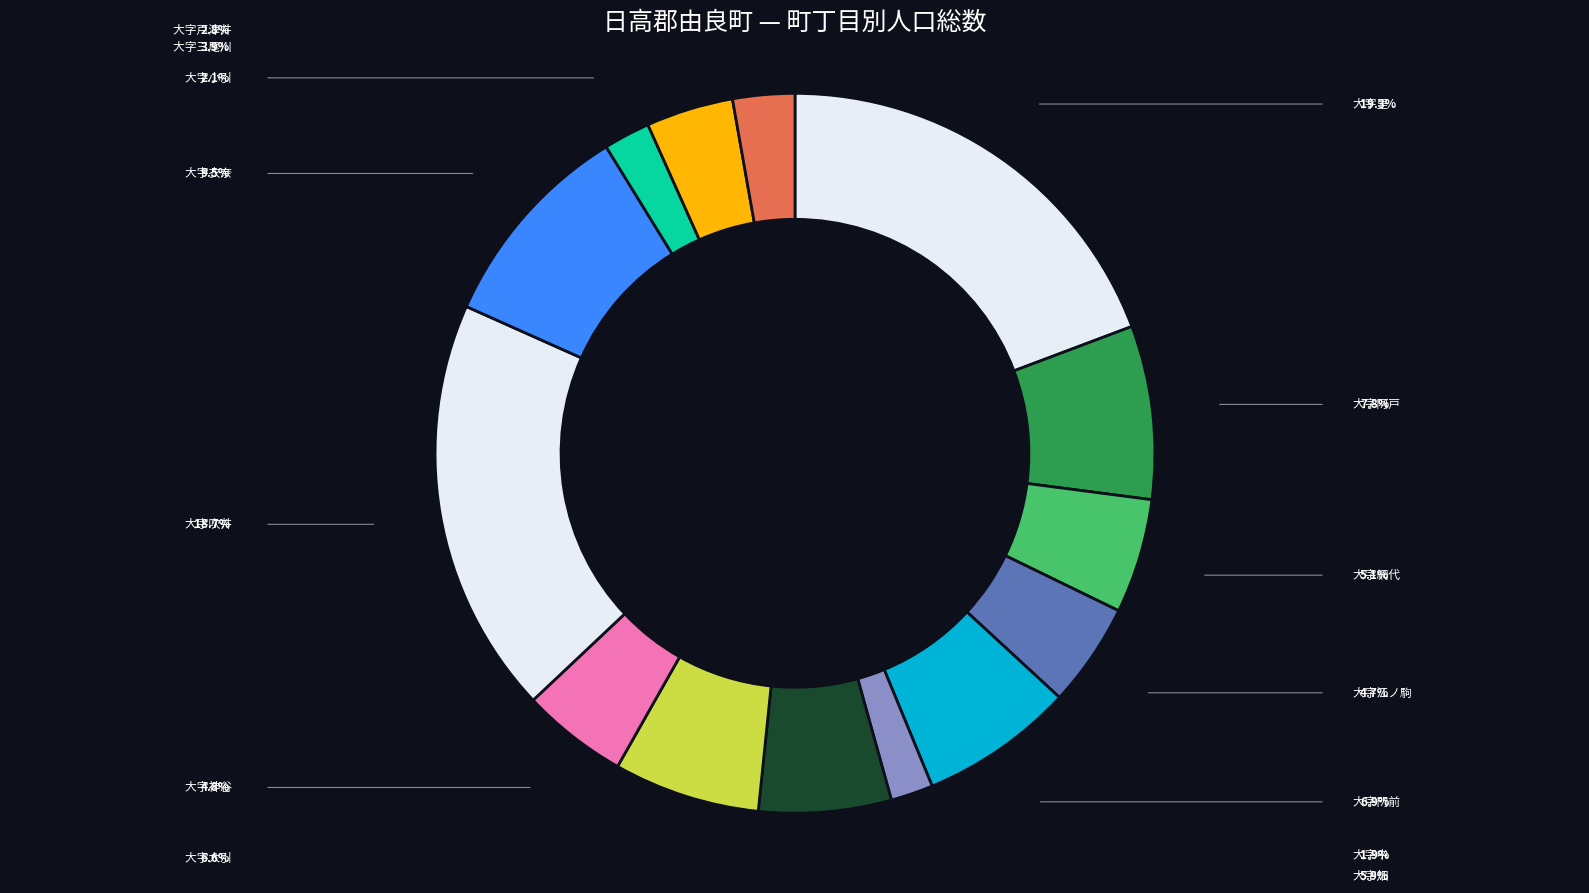

To the nearest percent, what is the difference between the 大字戸津井 and 大字小引 slice percentages?

1%